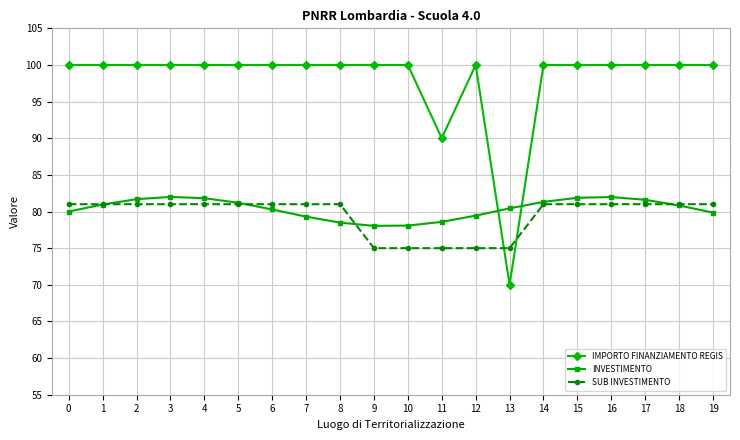

What is the total value across all series at 6?

261.3